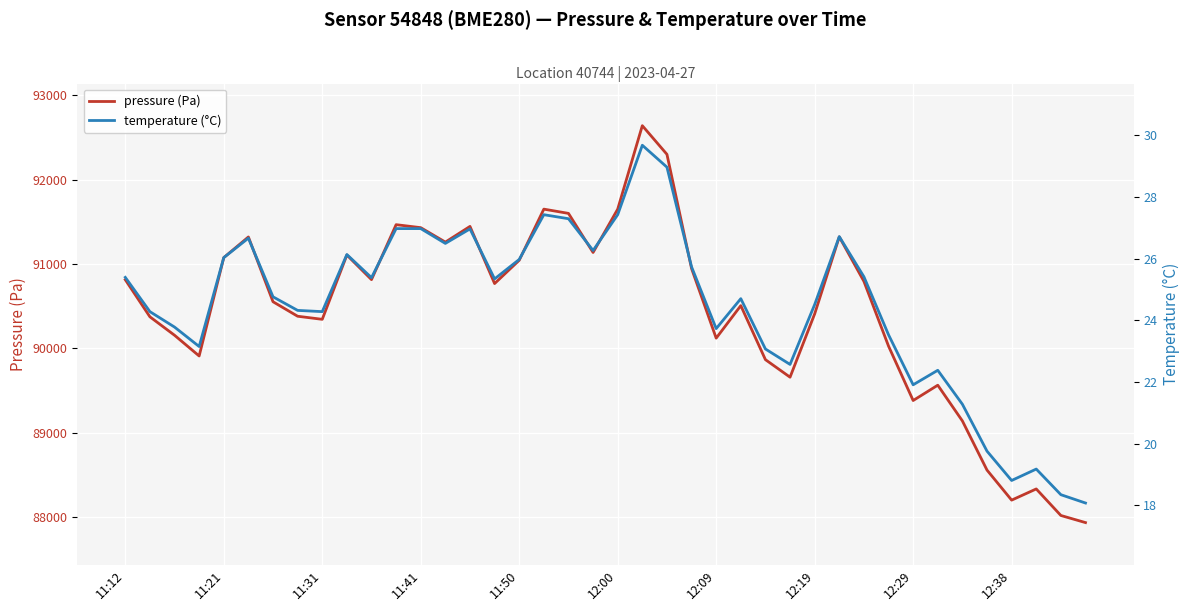

True or false: temperature (°C) and pressure (Pa) intersect in this chart.

False